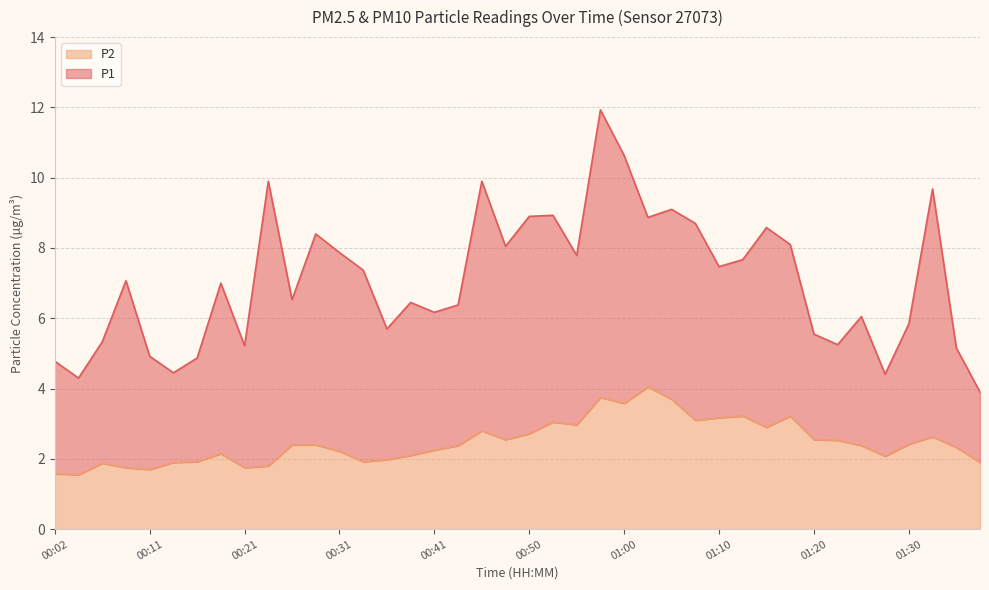

Is it true that P2 equals 2.6 at 00:11?

False